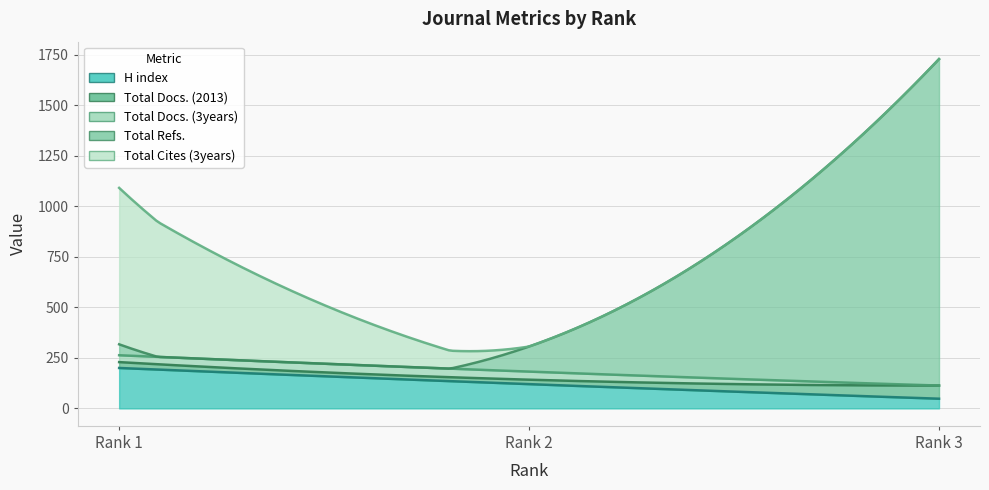

How many lines are shown in the chart?

5